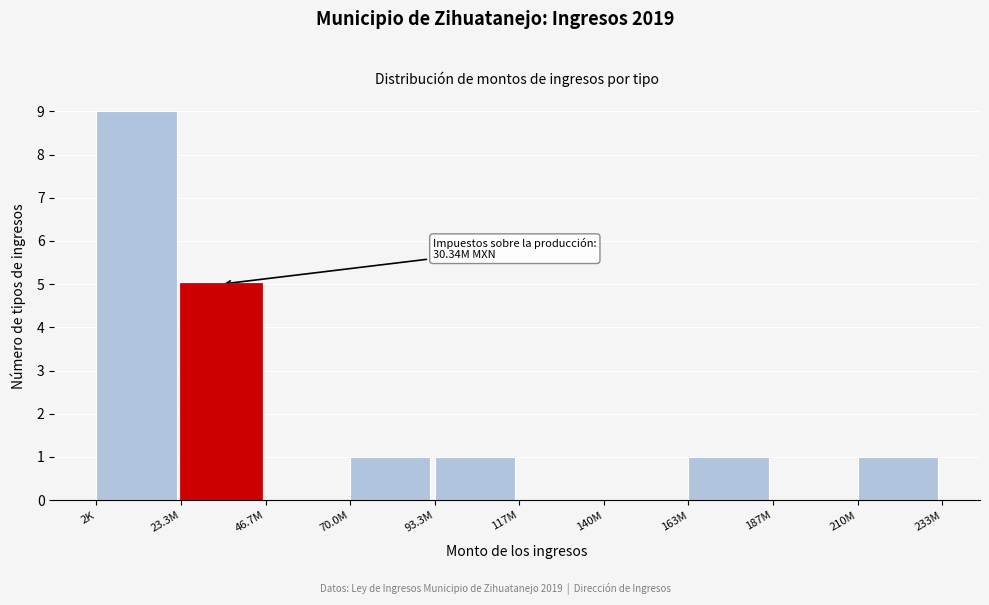

At which category does the chart reach its peak across all series?

2K